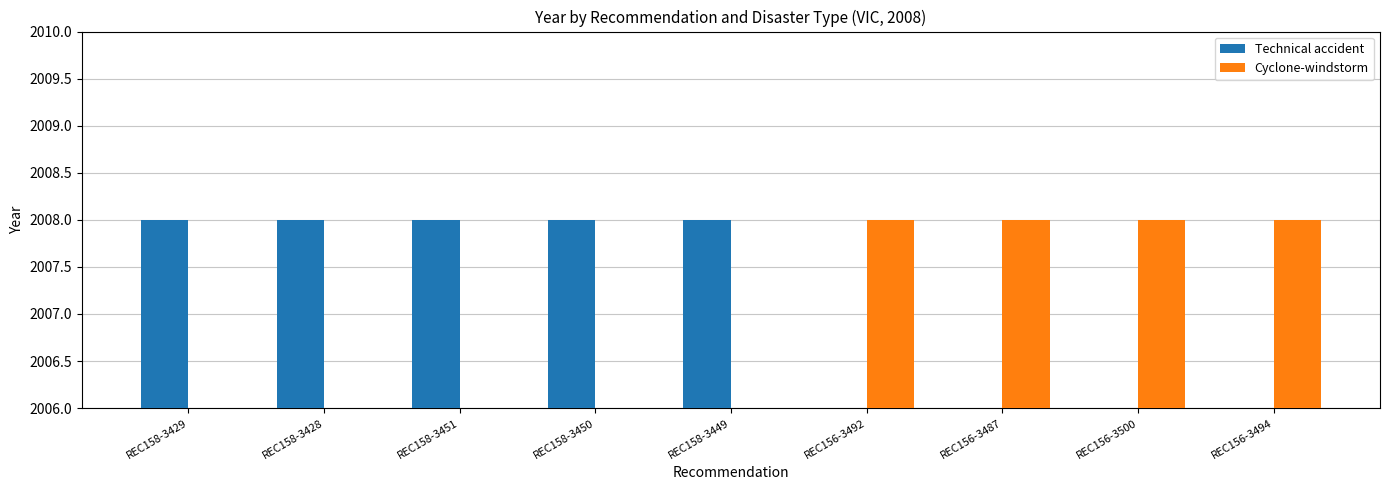

List the series in order of their overall mean, highest first.

Technical accident, Cyclone-windstorm